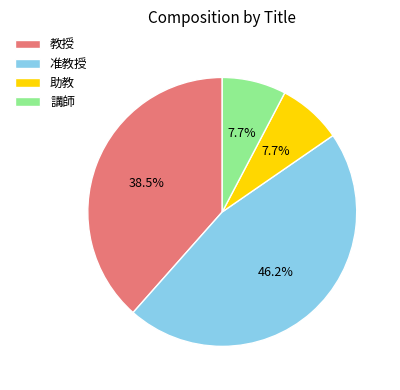

Is 准教授 the majority of the pie?

No